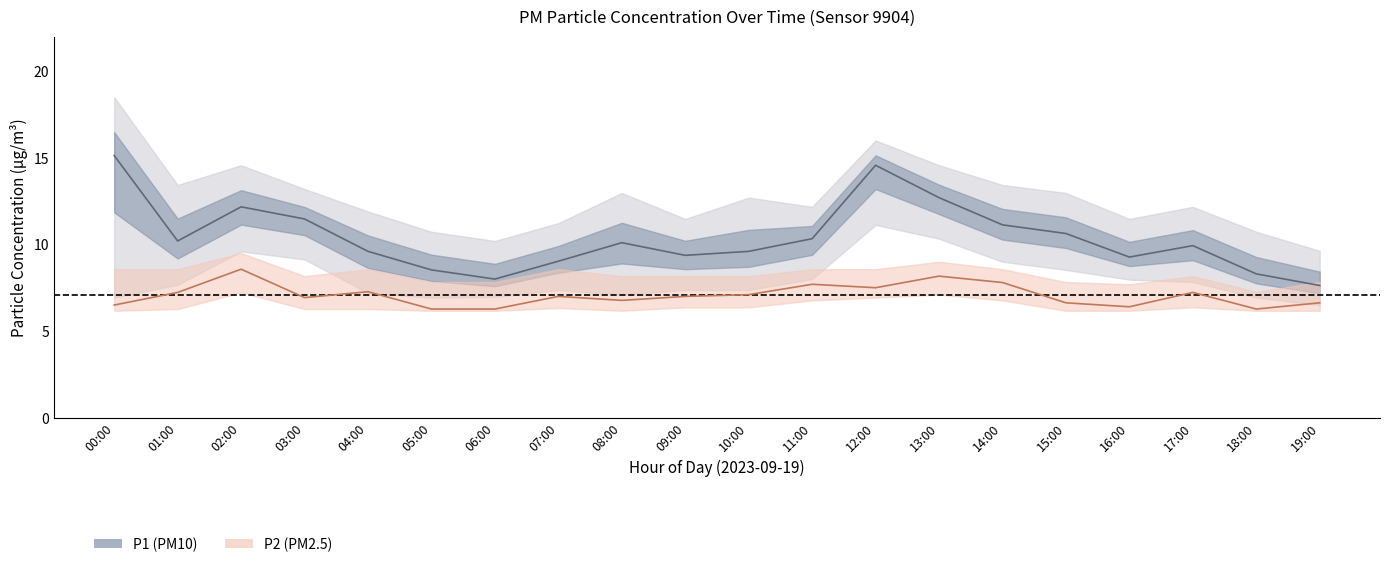

Count the number of categories in the chart.

20